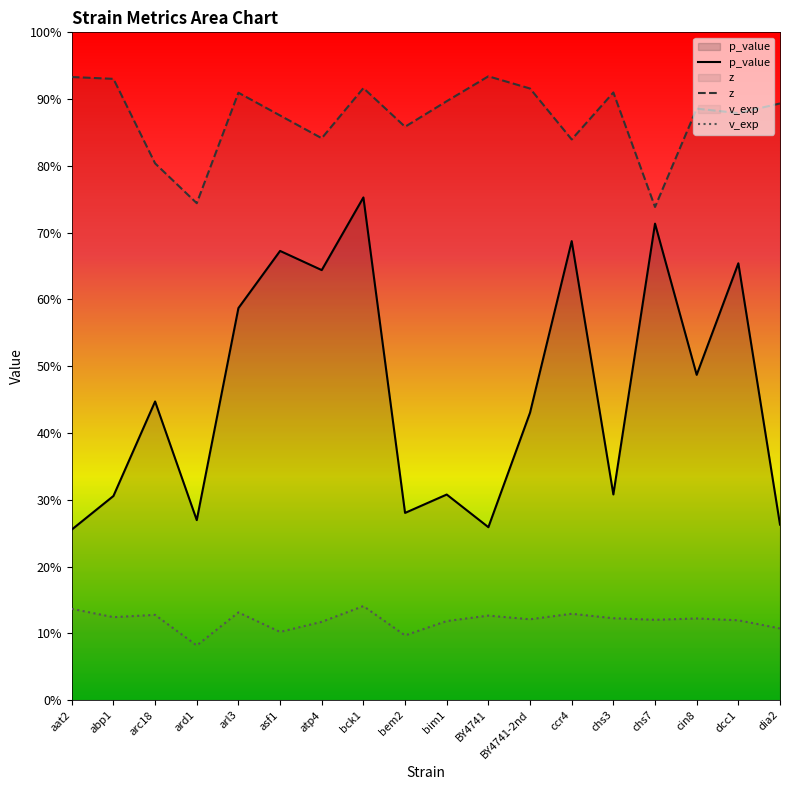

What is the highest value of the z series?

0.9